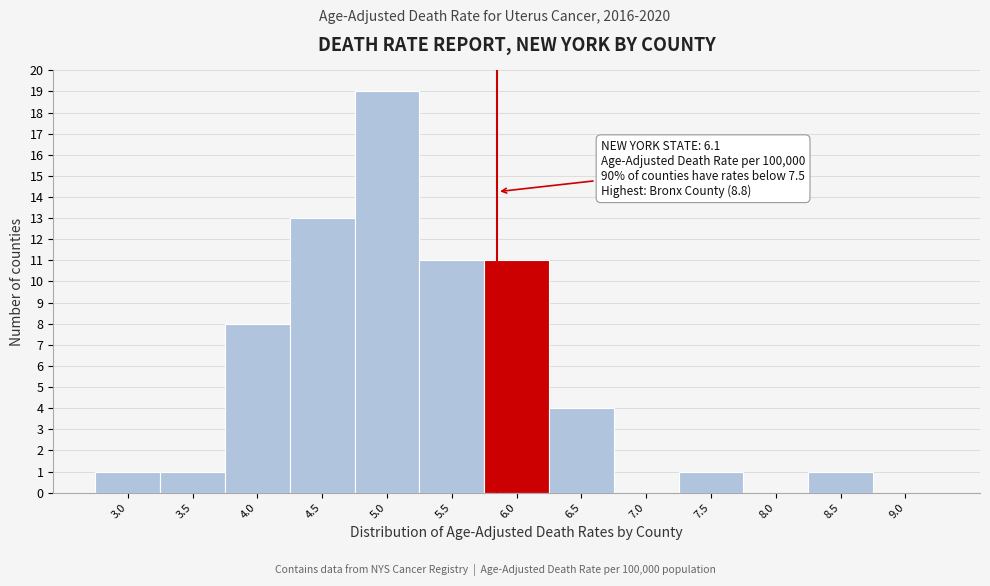

Reading right to left, extract all data points from this chart.

9.0=0	8.5=1	8.0=0	7.5=1	7.0=0	6.5=4	6.0=11	5.5=11	5.0=19	4.5=13	4.0=8	3.5=1	3.0=1